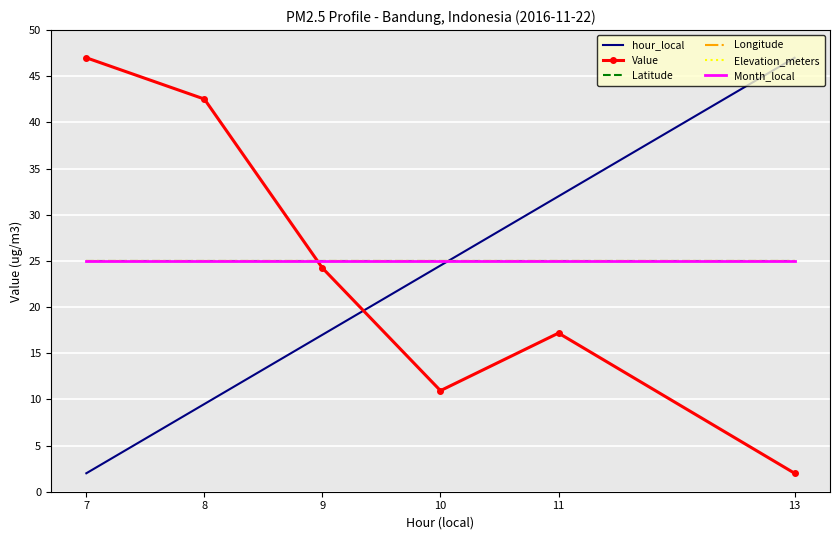

Reading left to right, extract all data points from this chart.

hour_local: 7=2.0	8=9.5	9=17.0	10=24.5	11=32.0	13=47.0
Value: 7=47.0	8=42.5	9=24.2	10=10.9	11=17.2	13=2.0
Latitude: 7=25.0	8=25.0	9=25.0	10=25.0	11=25.0	13=25.0
Longitude: 7=25.0	8=25.0	9=25.0	10=25.0	11=25.0	13=25.0
Elevation_meters: 7=25.0	8=25.0	9=25.0	10=25.0	11=25.0	13=25.0
Month_local: 7=25.0	8=25.0	9=25.0	10=25.0	11=25.0	13=25.0